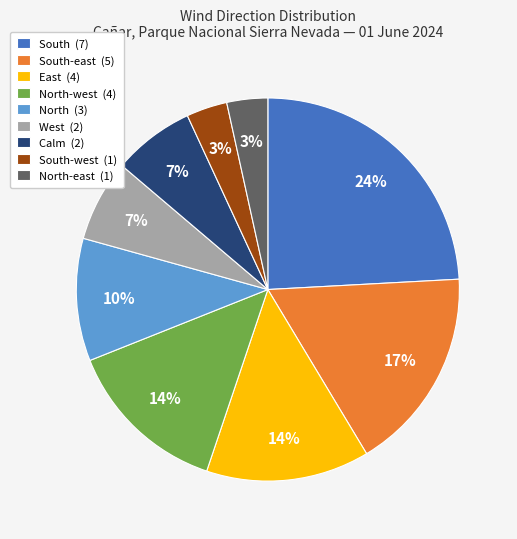

To the nearest percent, what percentage of the pie is East (4)?

14%